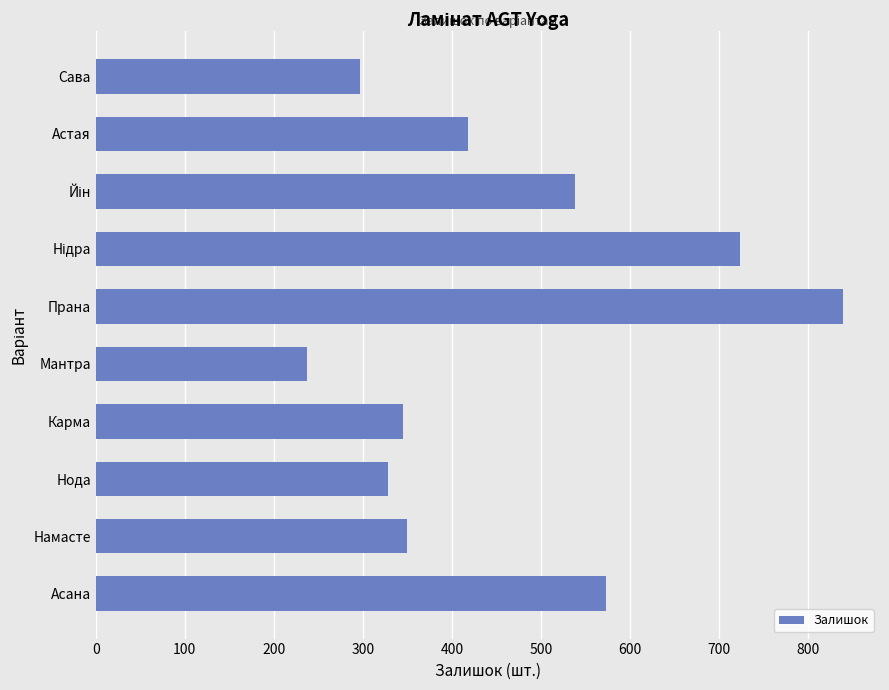

Reading top to bottom, transcribe all the data shown in this chart.

297	418	538	724	839	237	345	328	350	573